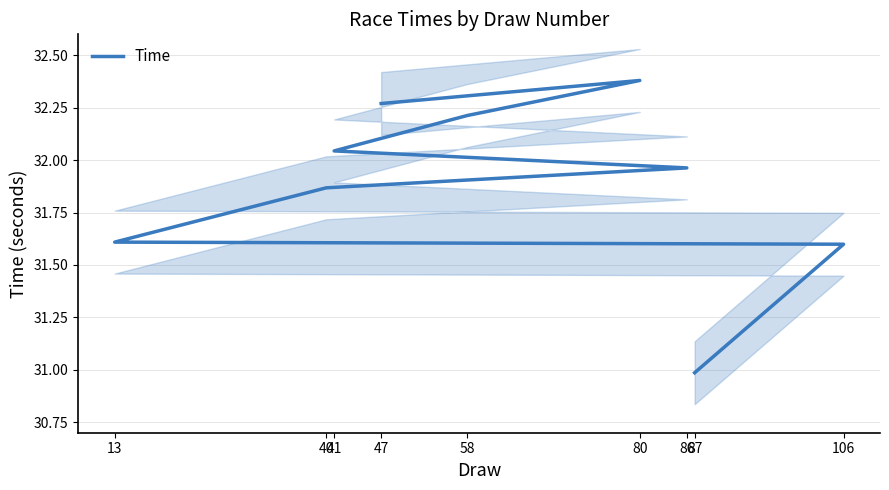

Rank the categories by value from highest to lowest.

80, 47, 58, 41, 86, 40, 13, 106, 87